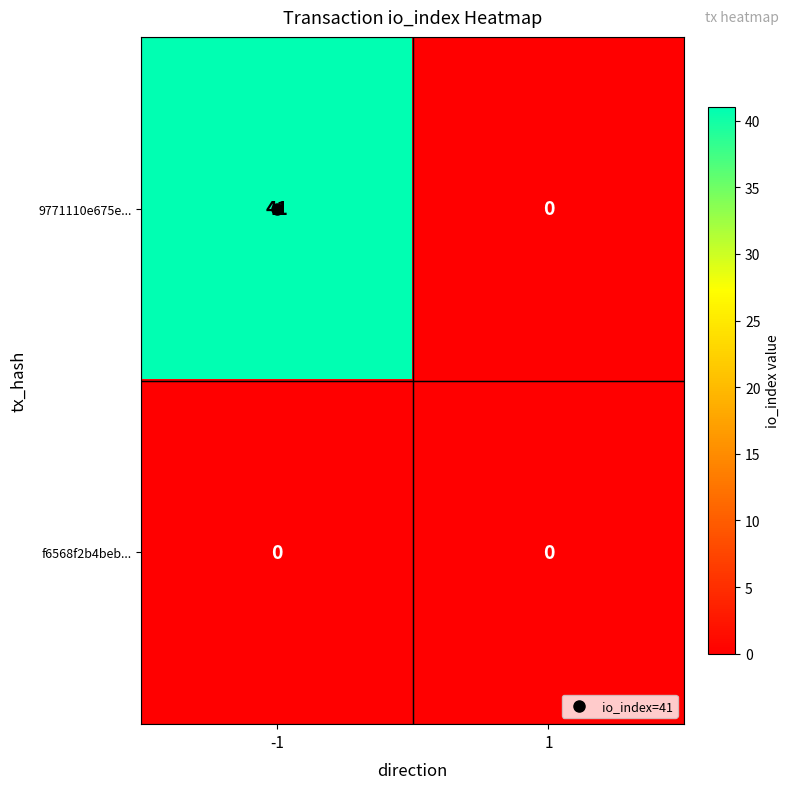

Rank the series by their maximum value, from highest to lowest.

9771110e675e..., f6568f2b4beb...